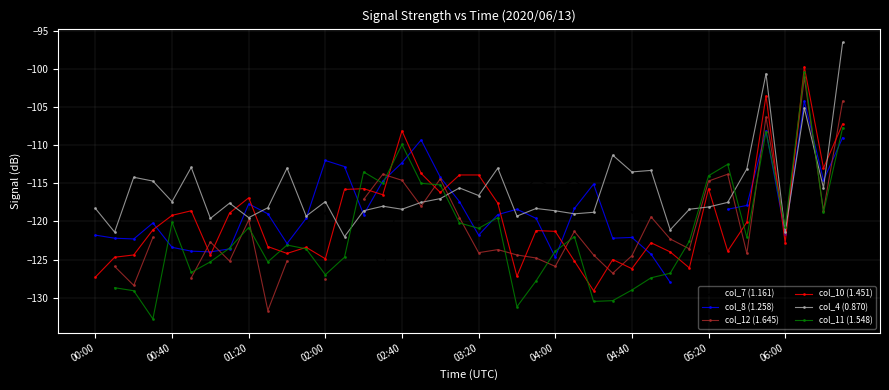

True or false: col_8 (1.258) and col_12 (1.645) intersect in this chart.

True